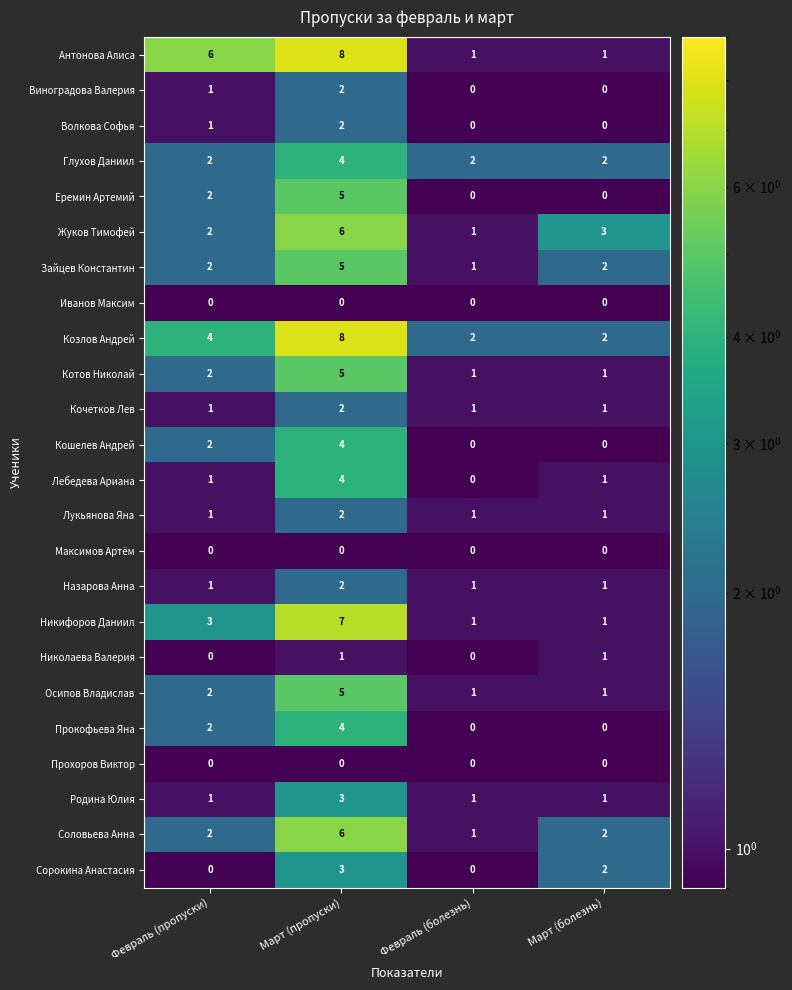

What is the total value across all series at Март (пропуски)?

88